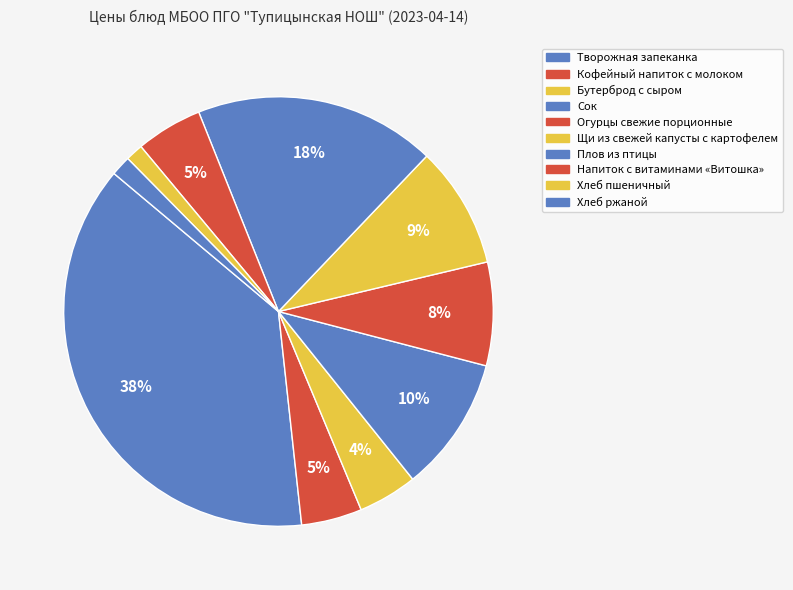

To the nearest percent, what percentage of the pie is Плов из птицы?

18%